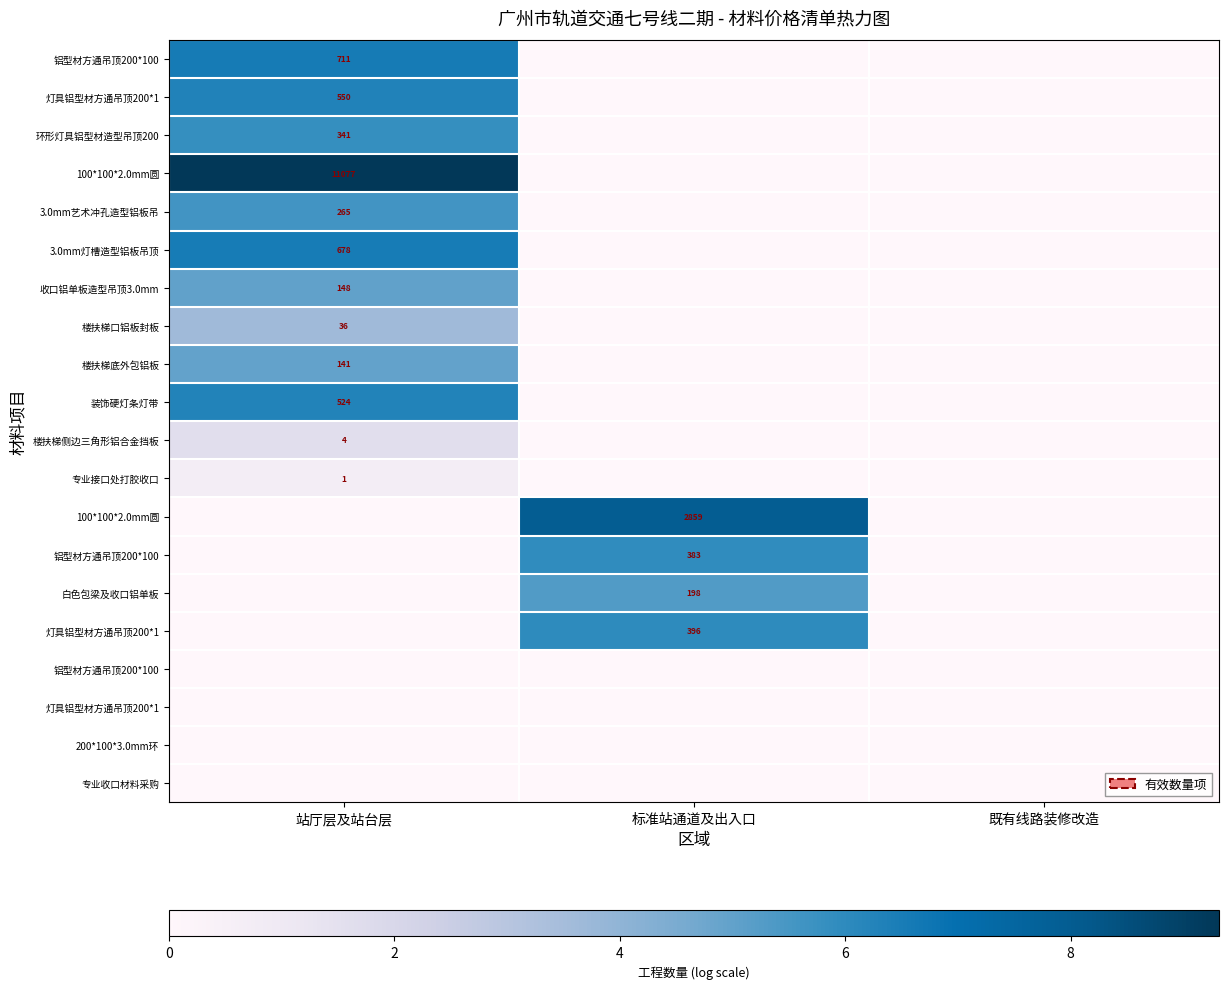

What is the difference between the highest and lowest values at 站厅层及站台层?

9.3